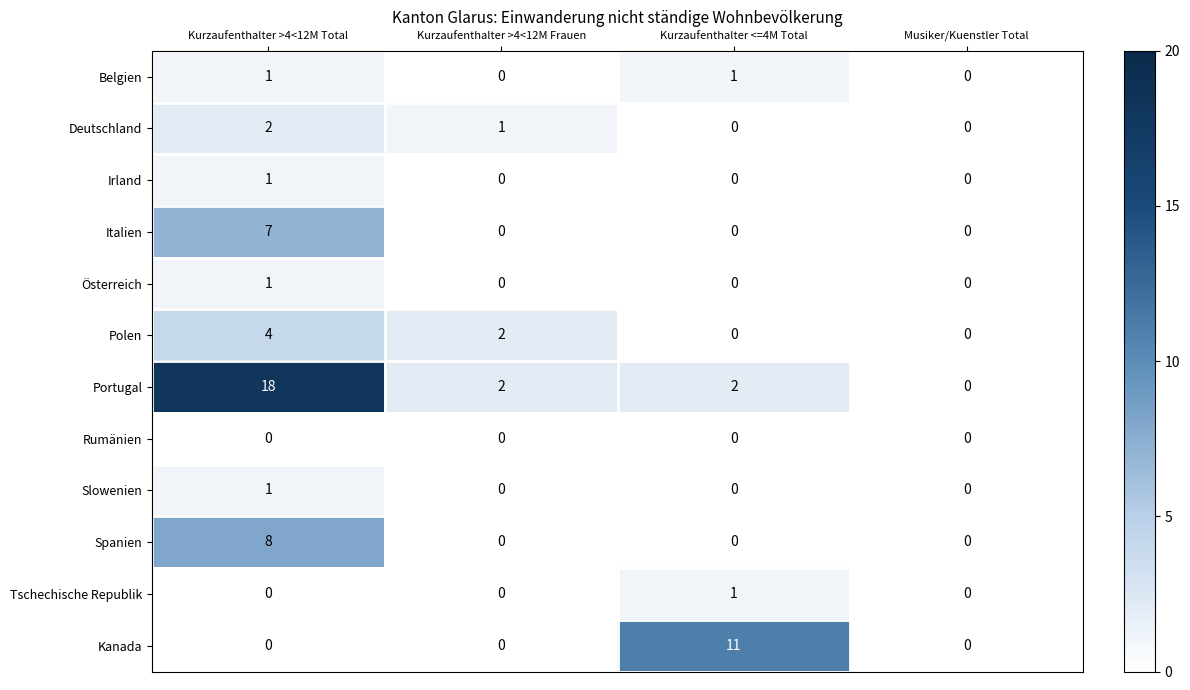

How many Österreich values are between 0 and 1?

4